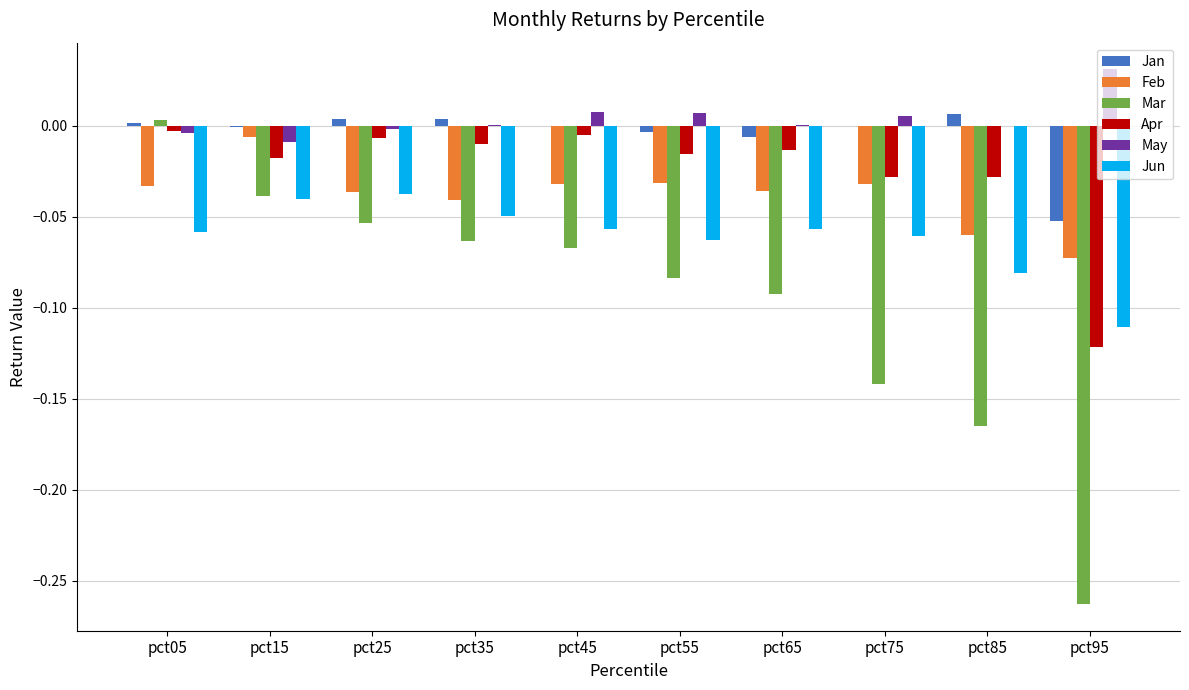

How many groups of bars are there?

10